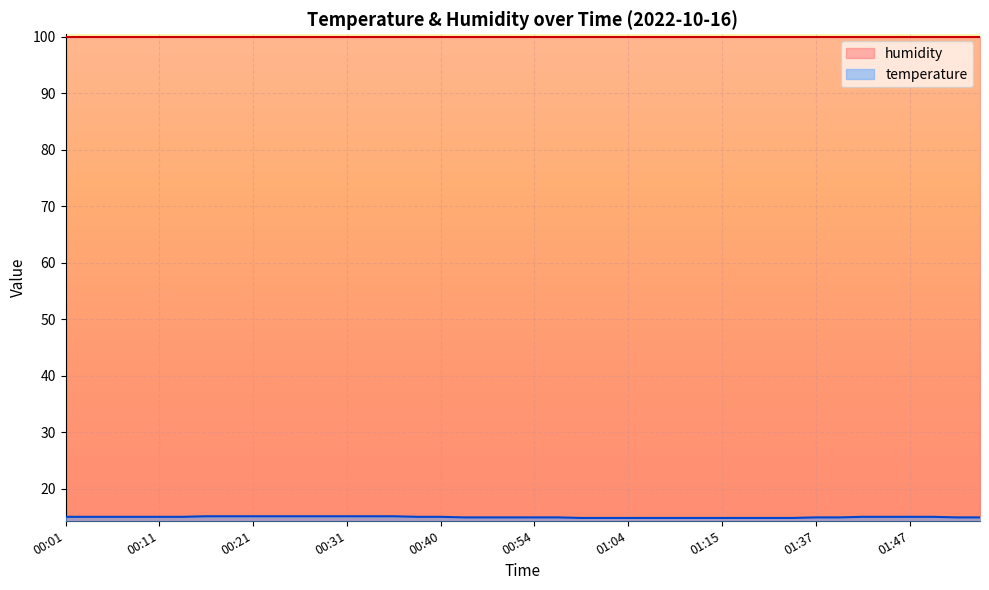

Which has a higher value, 01:32 or 00:54?

00:54